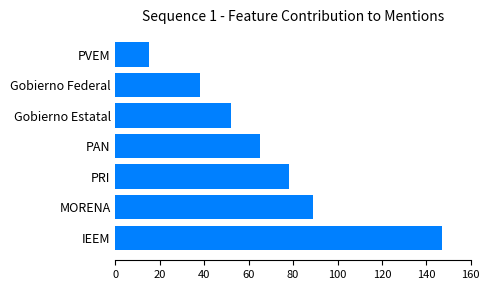

The value at Gobierno Estatal is 78. True or false?

False